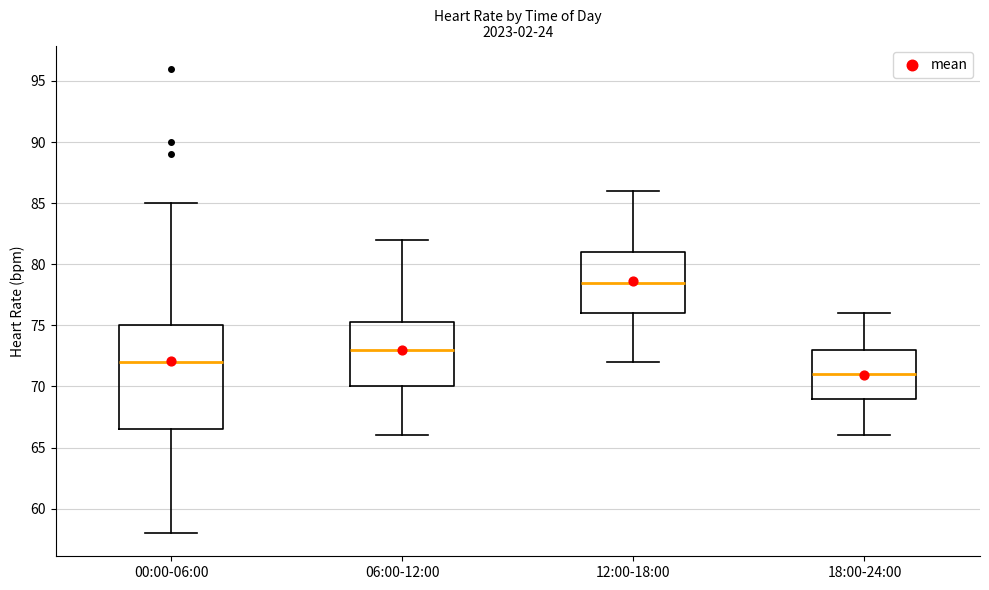

Reading left to right, read every box against the y-axis: the position of its median line, the range the box covers, and the ends of its whiskers. The values are not printed on the chart, so give them approximately, as read against the axis.

00:00-06:00: median 72.0, box 66.5 to 75.0, whiskers 58.0 to 85.0
06:00-12:00: median 73.0, box 70.0 to 75.5, whiskers 66.0 to 82.0
12:00-18:00: median 78.5, box 76.0 to 81.0, whiskers 72.0 to 86.0
18:00-24:00: median 71.0, box 69.0 to 73.0, whiskers 66.0 to 76.0